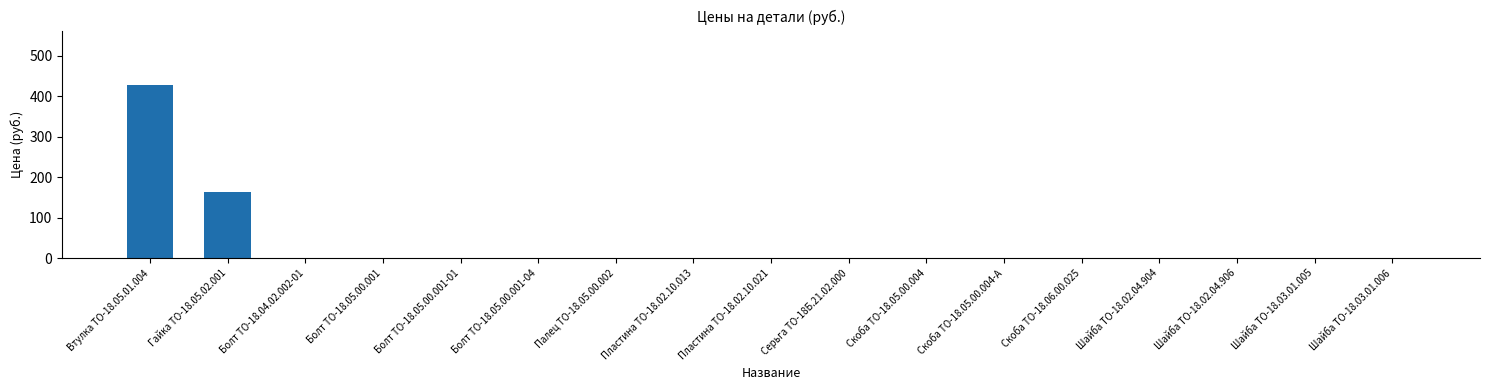

What is the sum of all values?

590